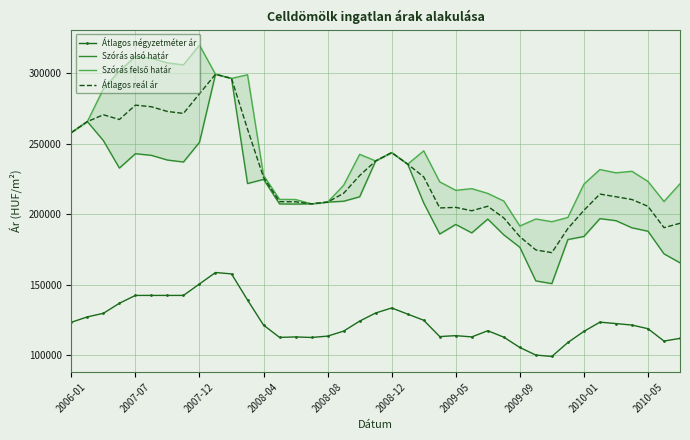

In Szórás alsó határ, how many points are lower than both neighbors (excluding endpoints)?

7